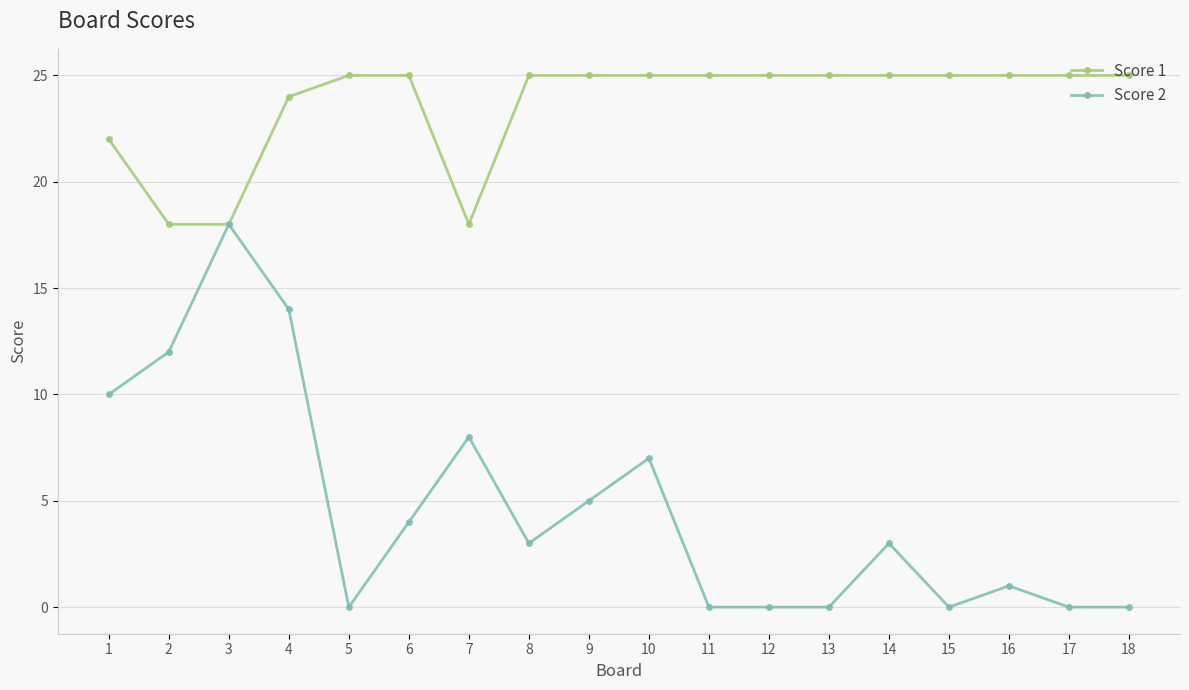

Rank the series at 14 from lowest to highest value.

Score 2, Score 1